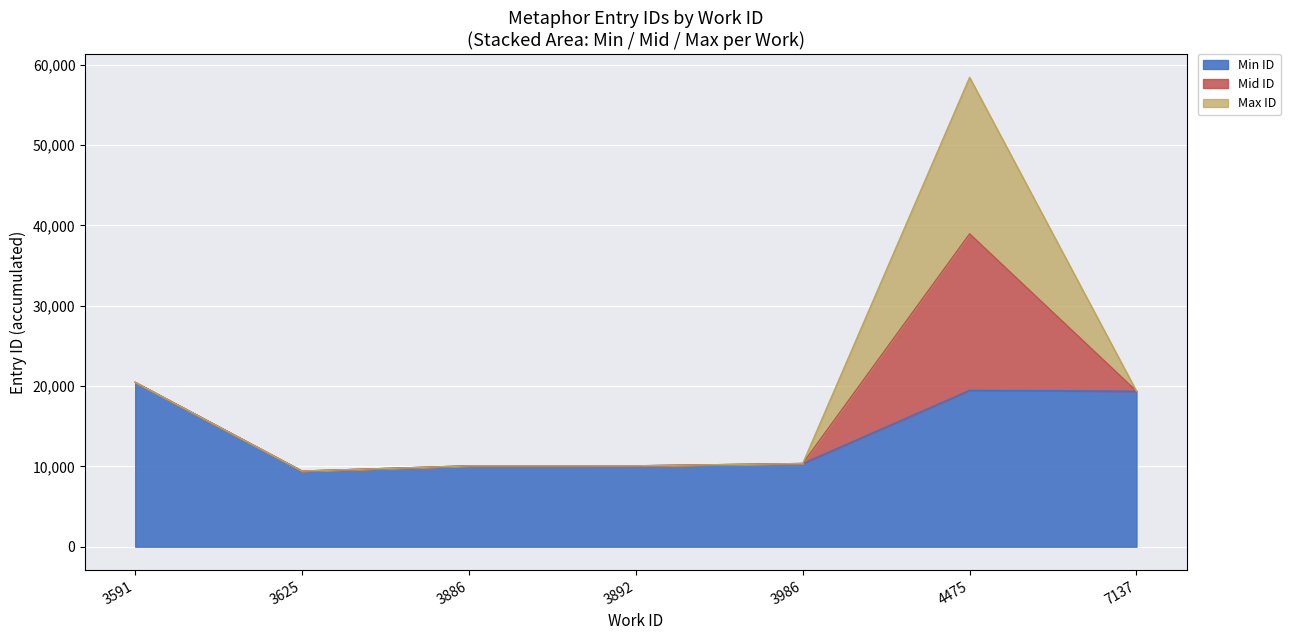

Is it true that the value at 3591 is 30880?

False